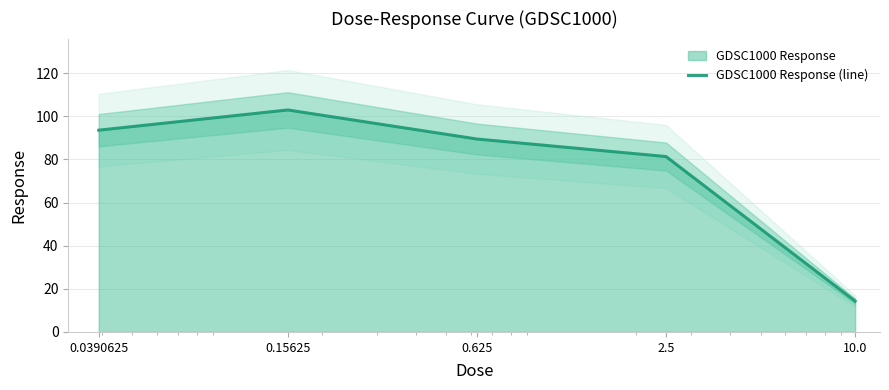

What is the sum of all values?

381.4